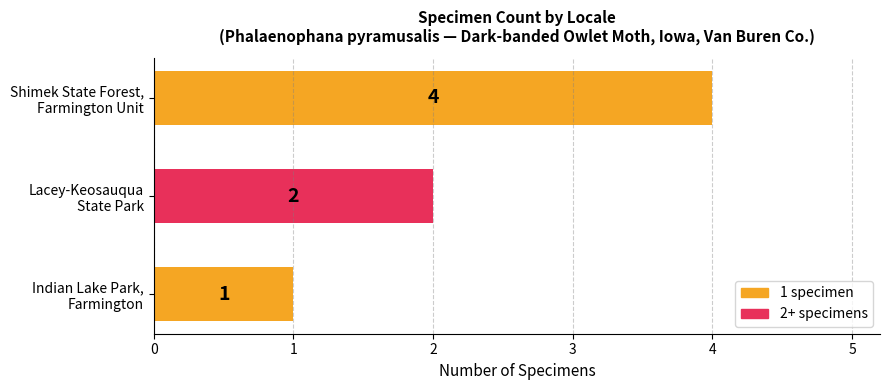

What is the greatest value displayed?

4